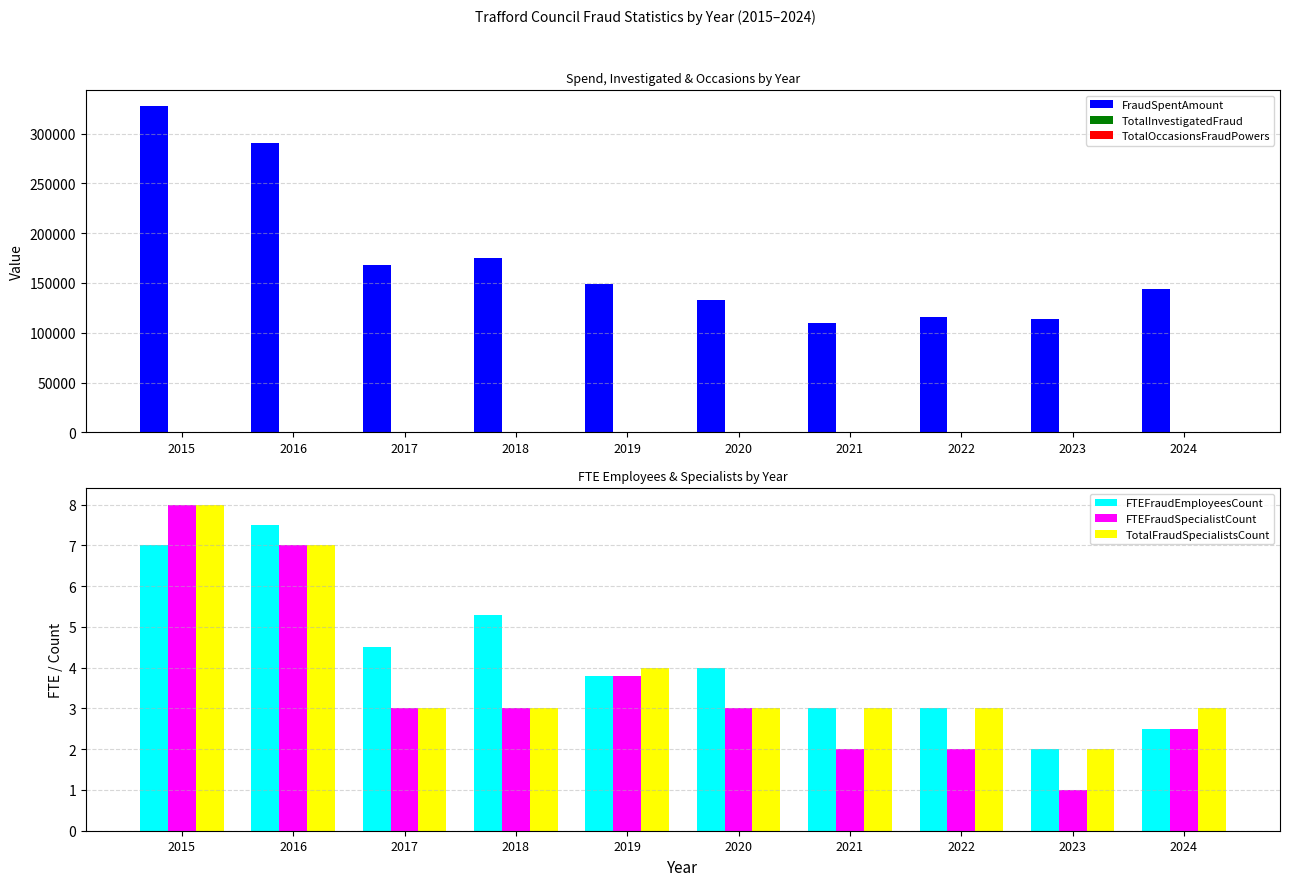

List the series in order of their peak value, lowest first.

FTEFraudEmployeesCount, FTEFraudSpecialistCount, TotalFraudSpecialistsCount, TotalInvestigatedFraud, TotalOccasionsFraudPowers, FraudSpentAmount